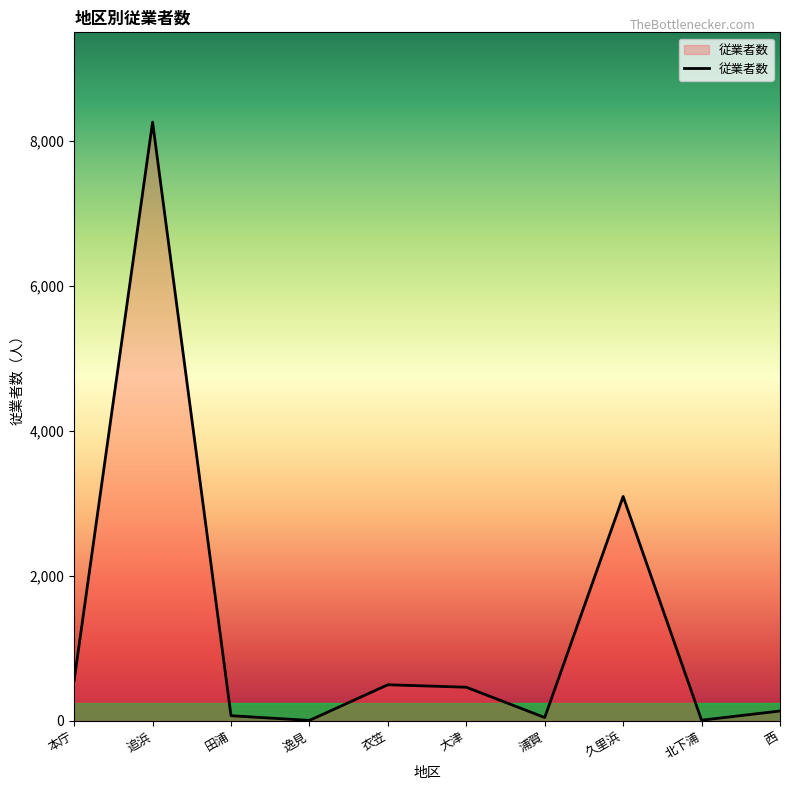

True or false: the data shows 2908 at 追浜.

False